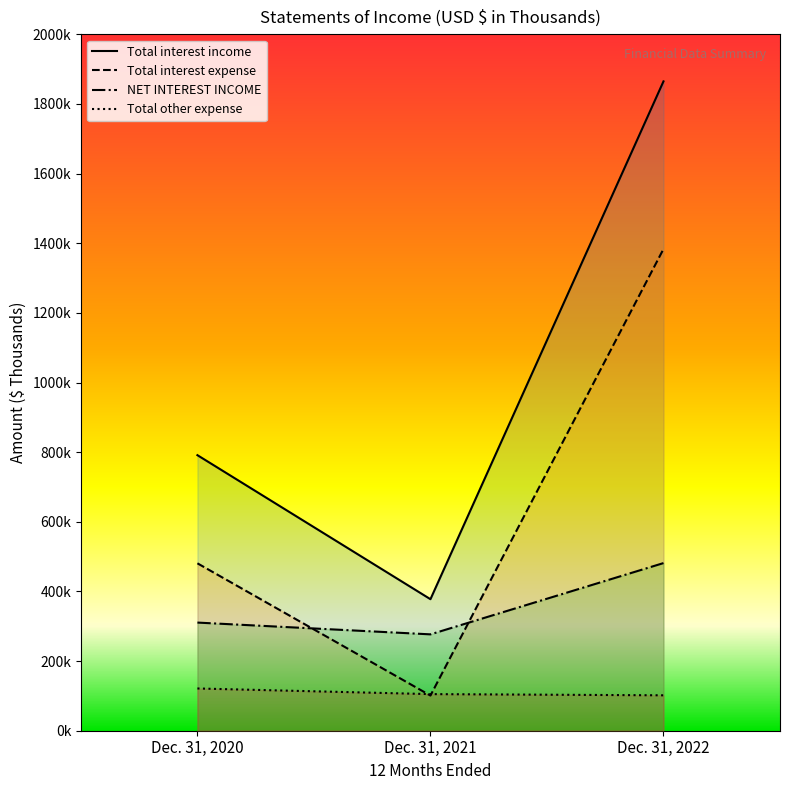

Read the NET INTEREST INCOME value at Dec. 31, 2021, to the nearest 10.

276750